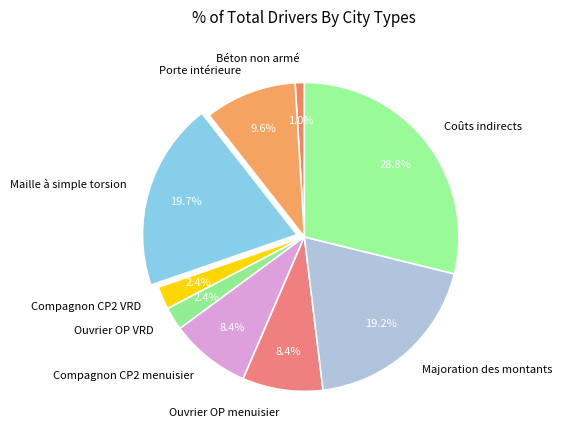

To the nearest percent, what is the difference between the largest and smallest slice percentages?

28%